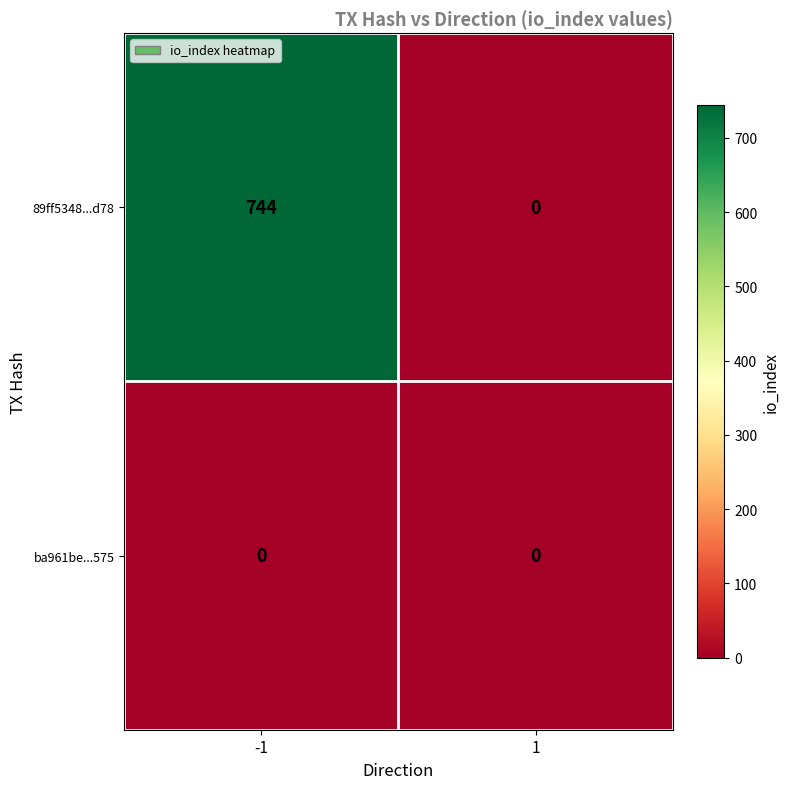

Rank the categories by 89ff5348...d78 value from lowest to highest.

1, -1